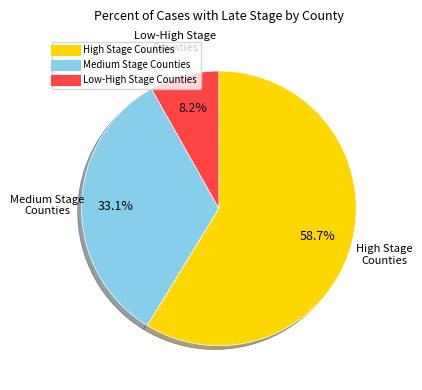

How many segments does this pie chart have?

3